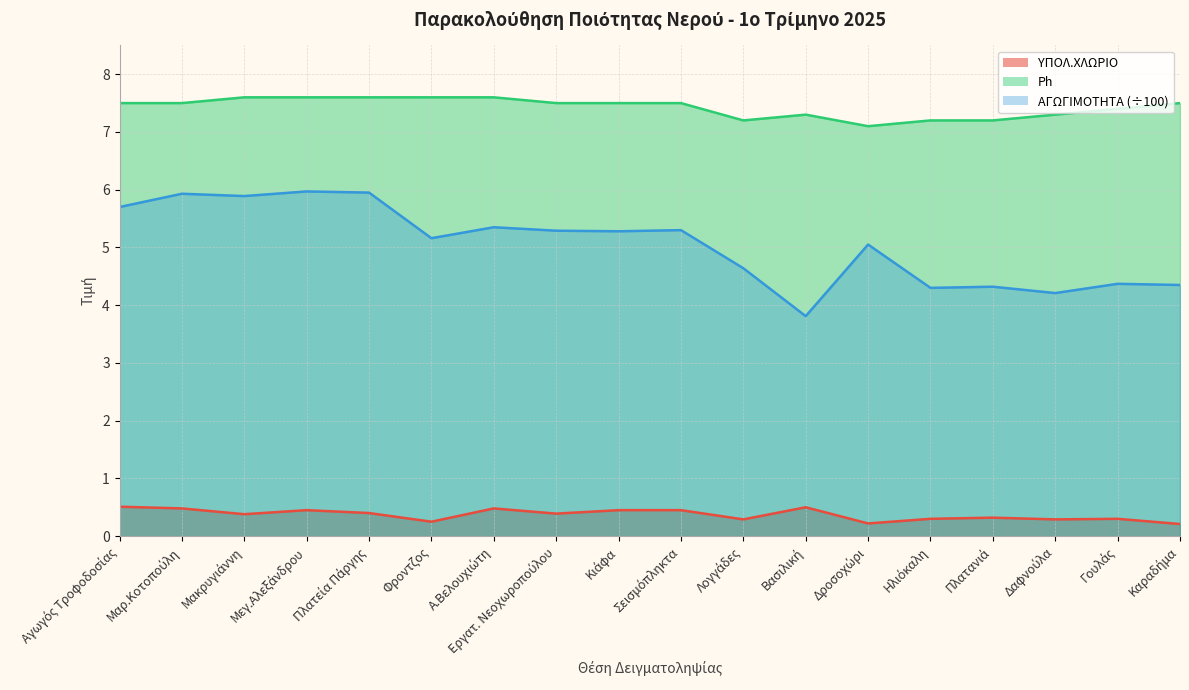

Read the Ph value at Πλατεία Πάργης.

7.6